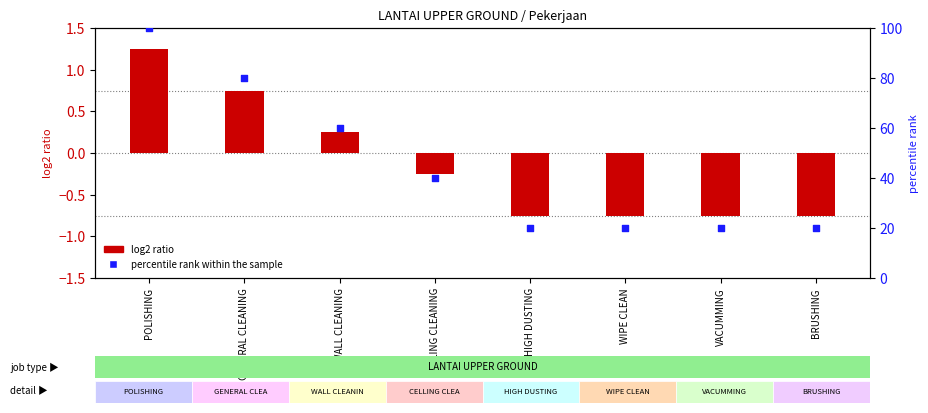

Which series has the widest spread of Y values?

percentile rank within the sample